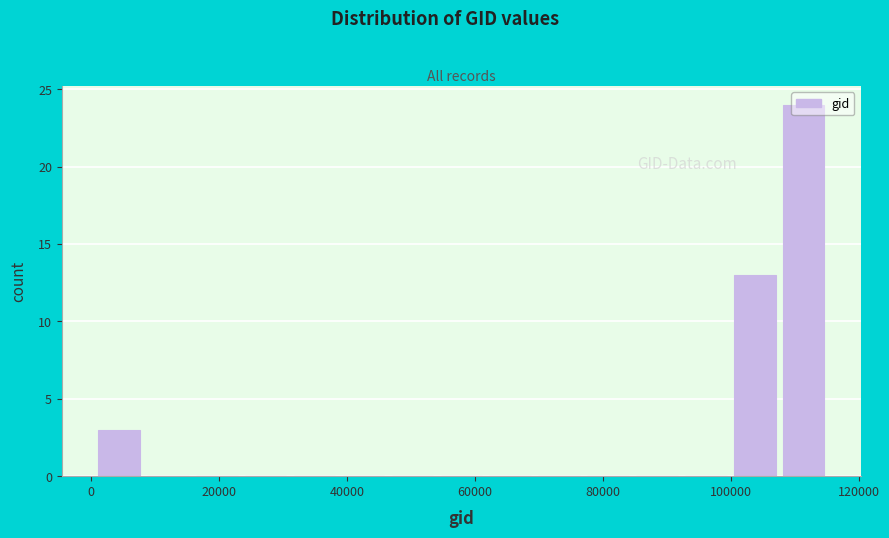

Around what value on the x-axis is the tallest bar? Give the approximate position of its centre, as read against the axis.

112000